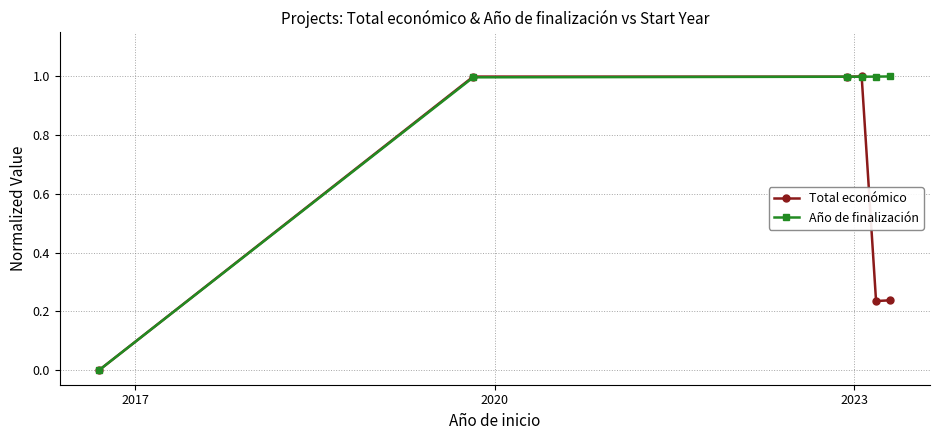

What is the value of the Año de finalización point at the 2nd from the left?

1.0